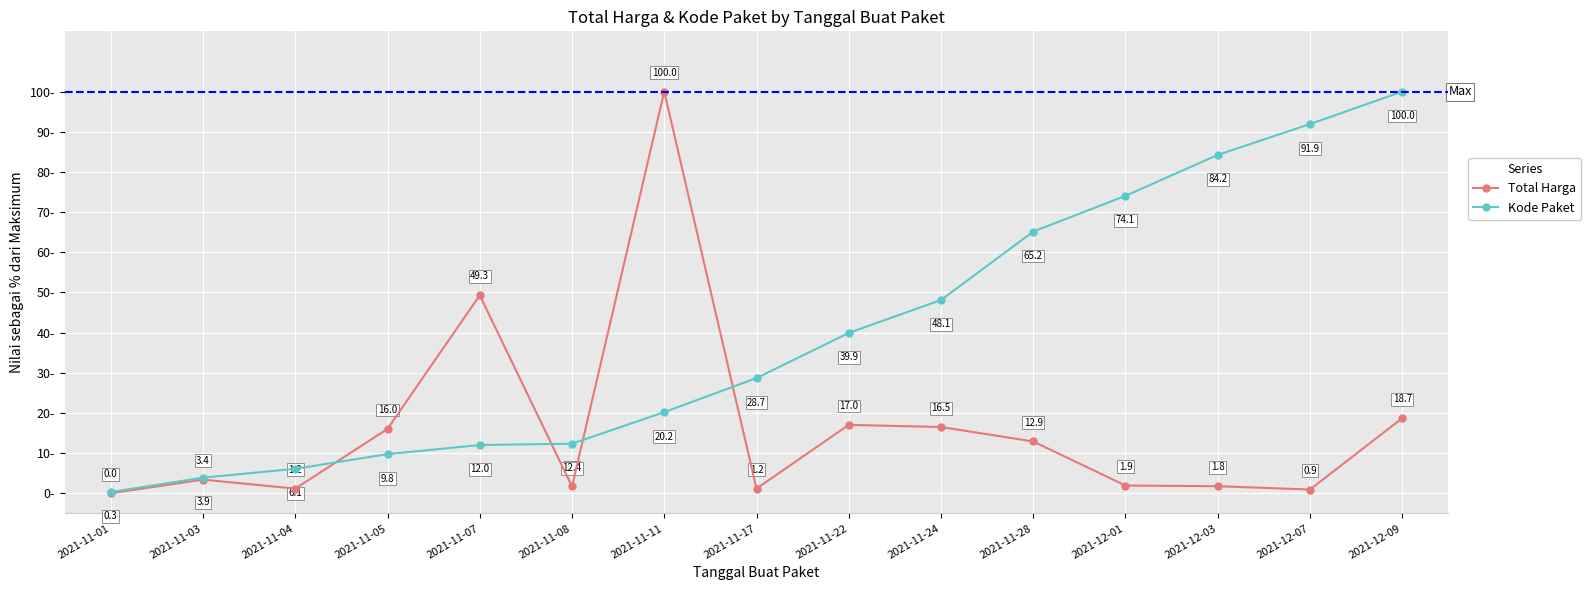

What is the label of the 3rd point from the left?

2021-11-04